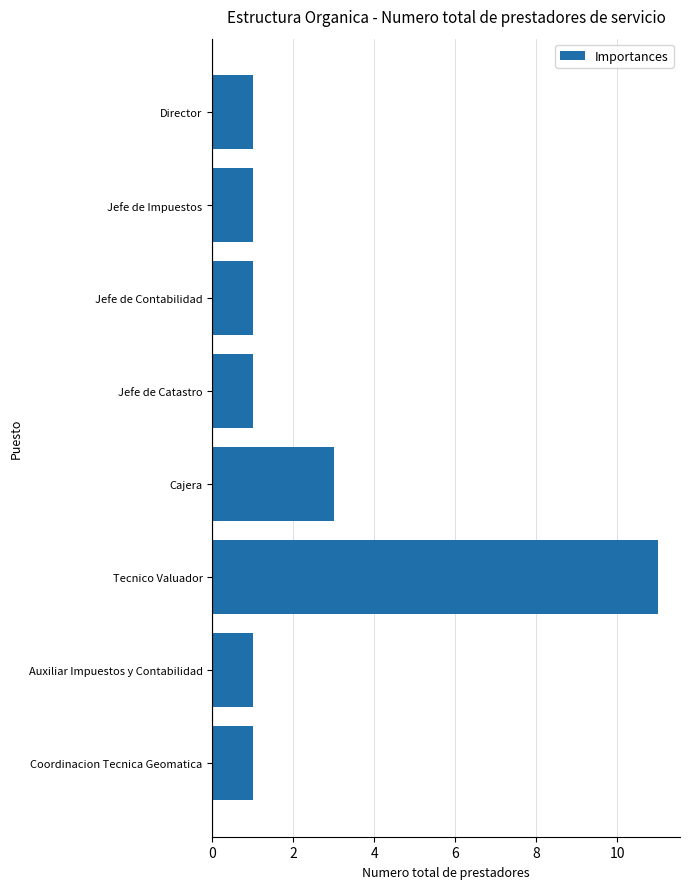

What is the label of the 1st bar from the top?

Director